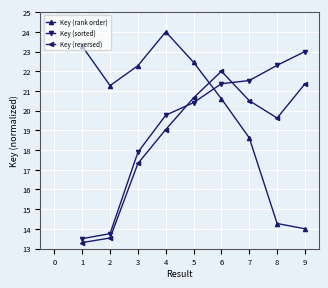

What is the value of the Key (rank order) point at the 7th from the left?

18.6